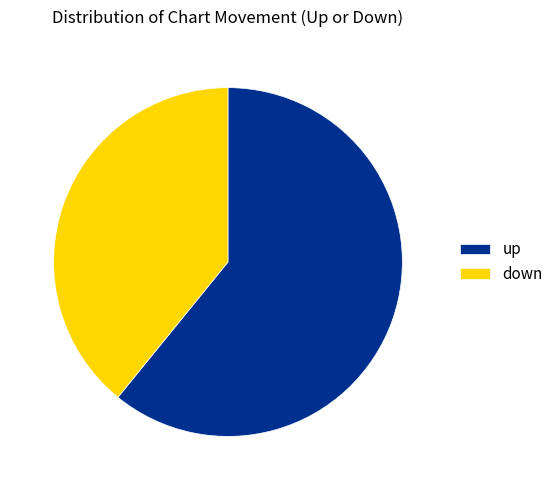

True or false: down accounts for 39% of the total.

True